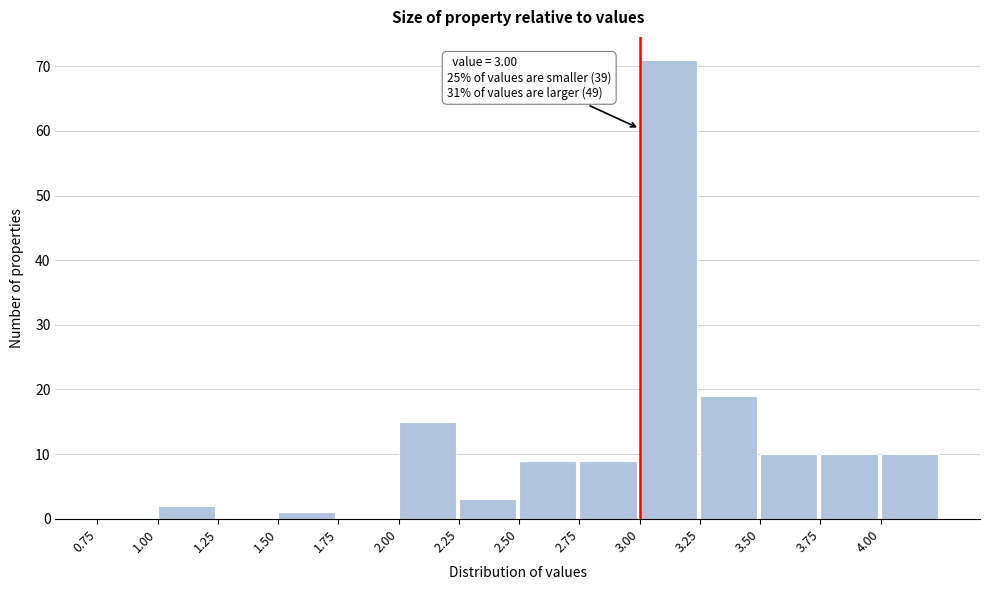

Over which range of the x-axis is the bar tallest?

3.00 to 3.25